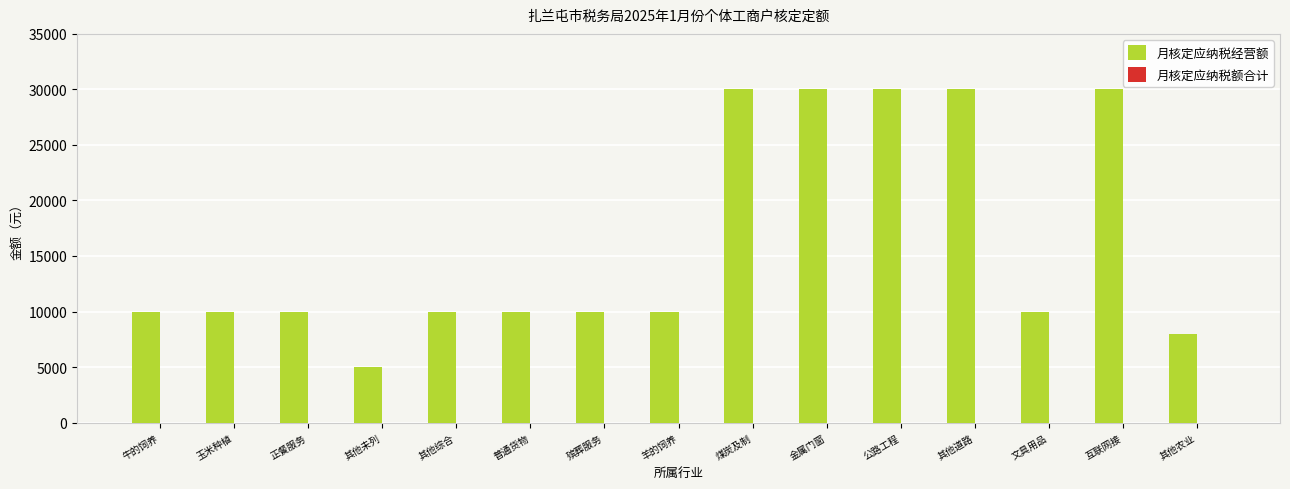

What is the approximate value at 其他农业, to the nearest 50?

8000